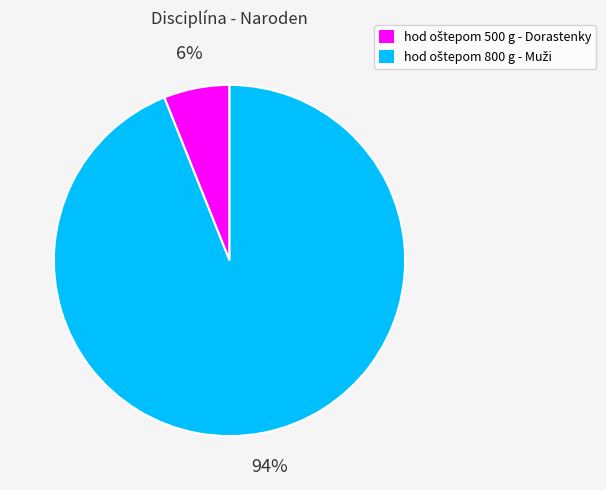

To the nearest percent, what is the difference between the largest and smallest slice percentages?

88%